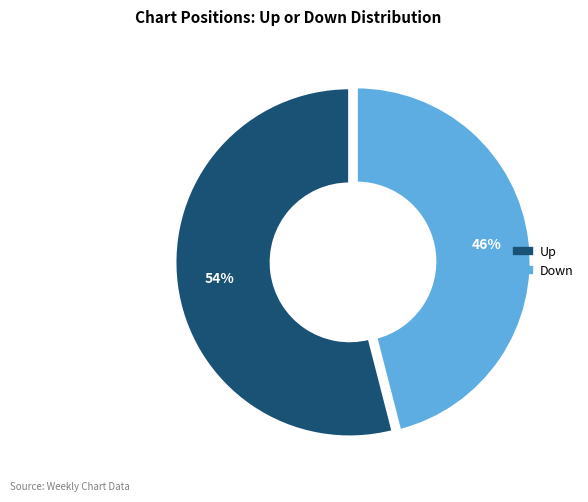

Is Down the majority of the pie?

No